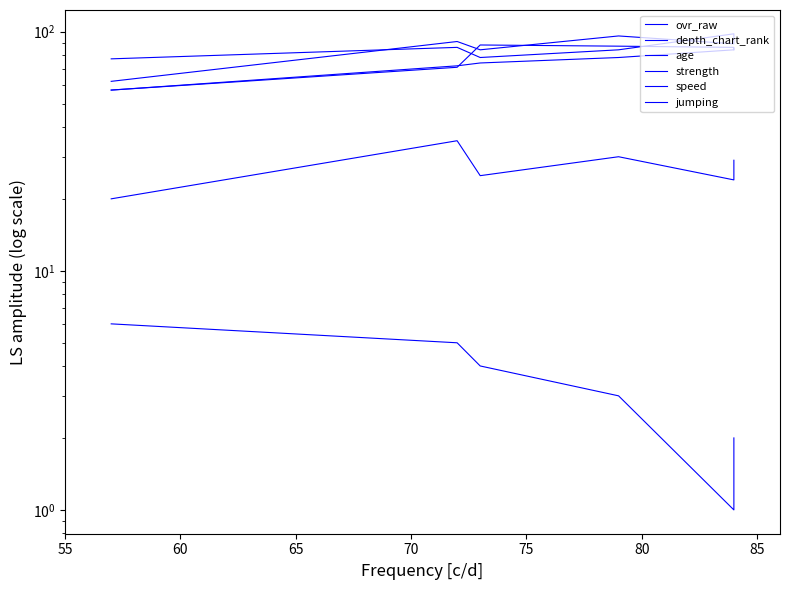

What is the average value of the jumping series?

86